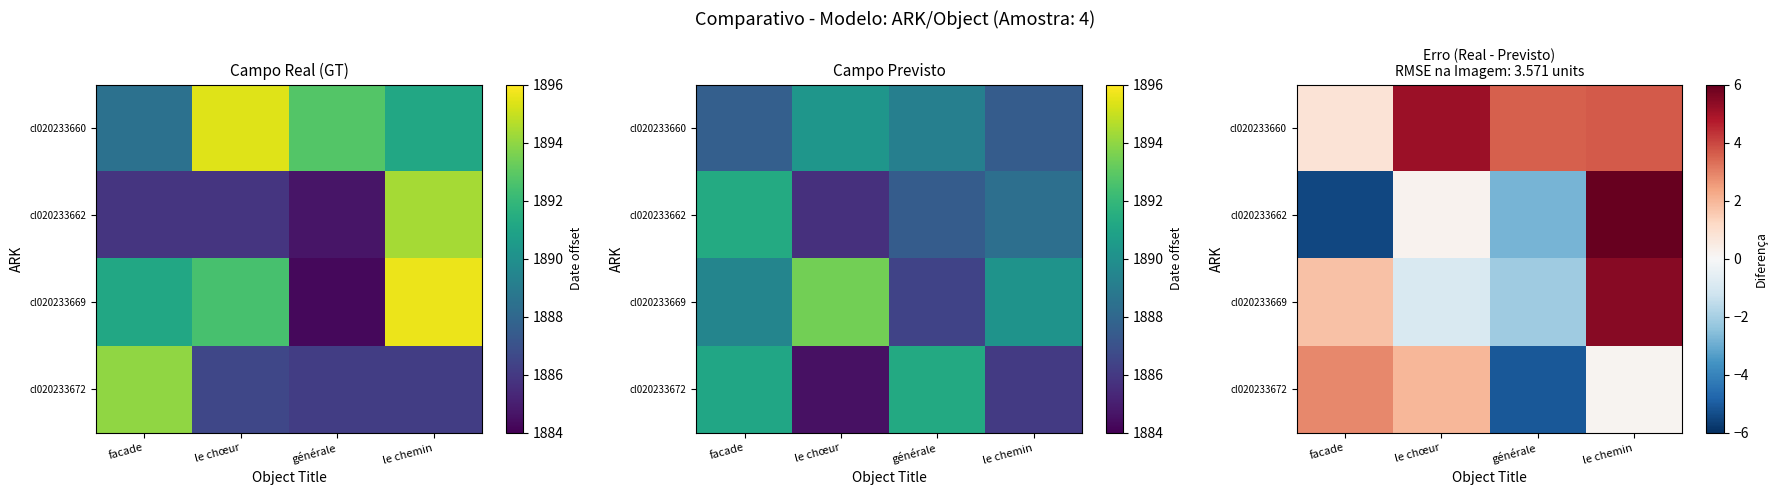

The cl020233669 series shows 1.7 at facade. True or false?

True